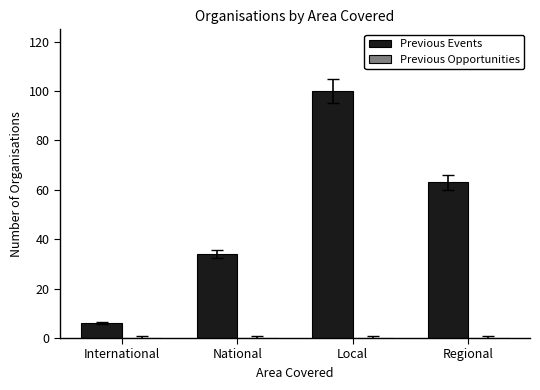

How many distinct data groups are displayed?

1